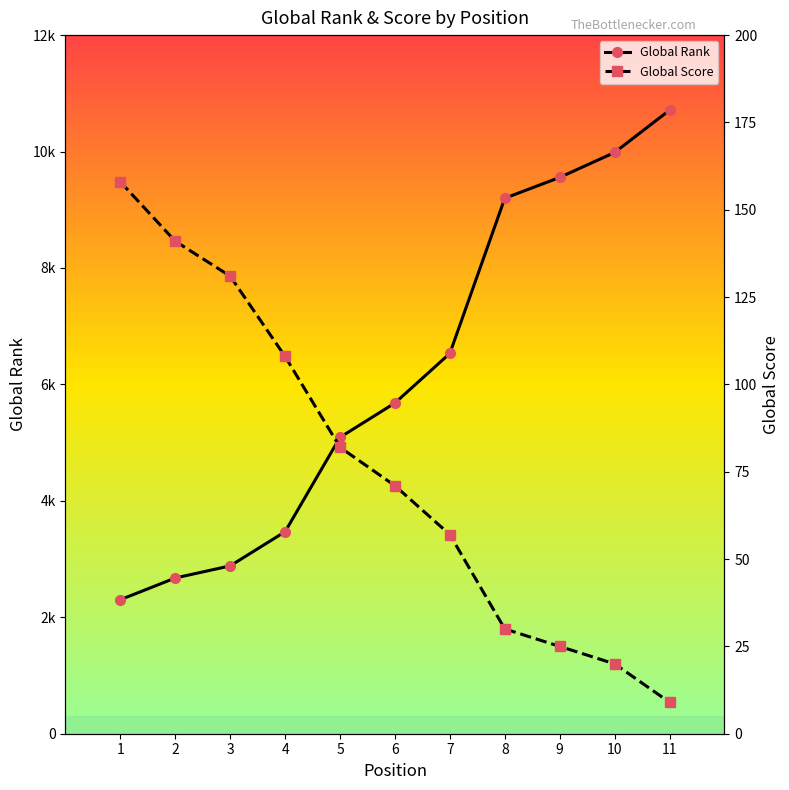

Reading left to right, transcribe all the data shown in this chart.

Global Rank: 1=2302	2=2675	3=2883	4=3470	5=5091	6=5681	7=6533	8=9198	9=9556	10=9984	11=10711
Global Score: 1=158	2=141	3=131	4=108	5=82	6=71	7=57	8=30	9=25	10=20	11=9